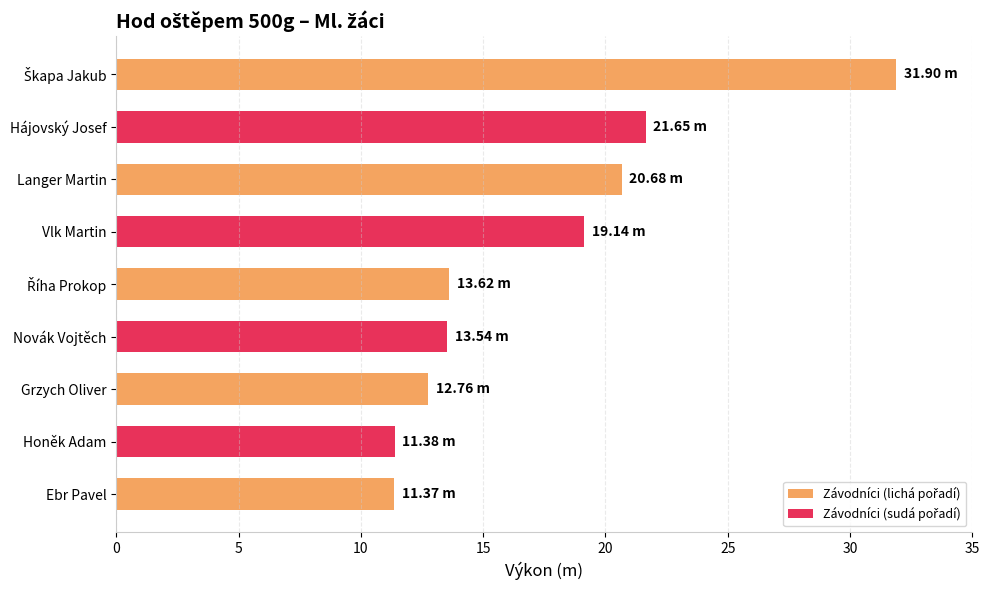

What is the greatest value displayed?

31.9